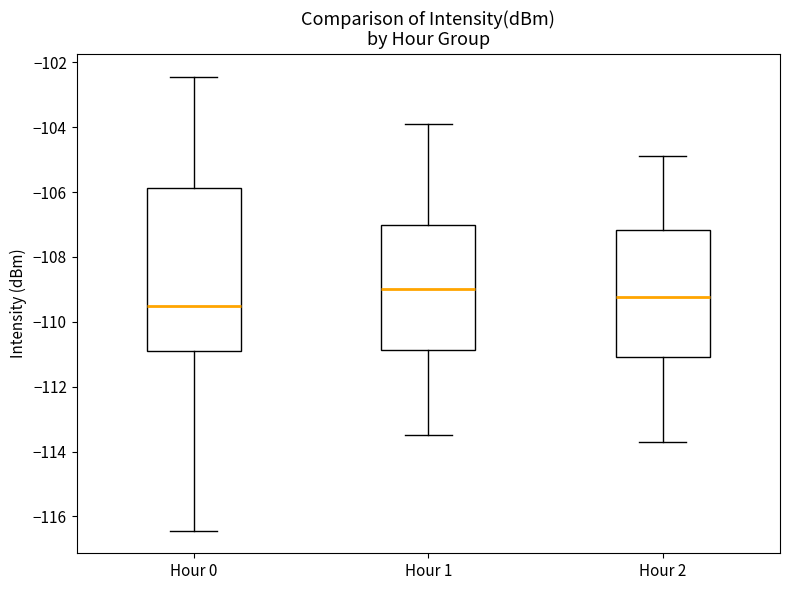

Which box has the lowest median line?

Hour 0